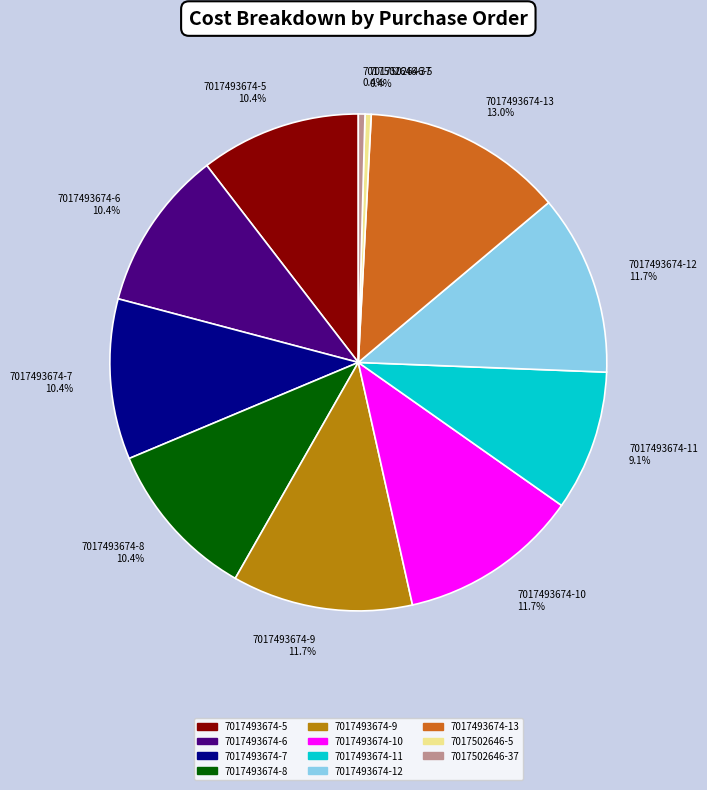

Which has a higher value, 7017493674-13 or 7017493674-9?

7017493674-13